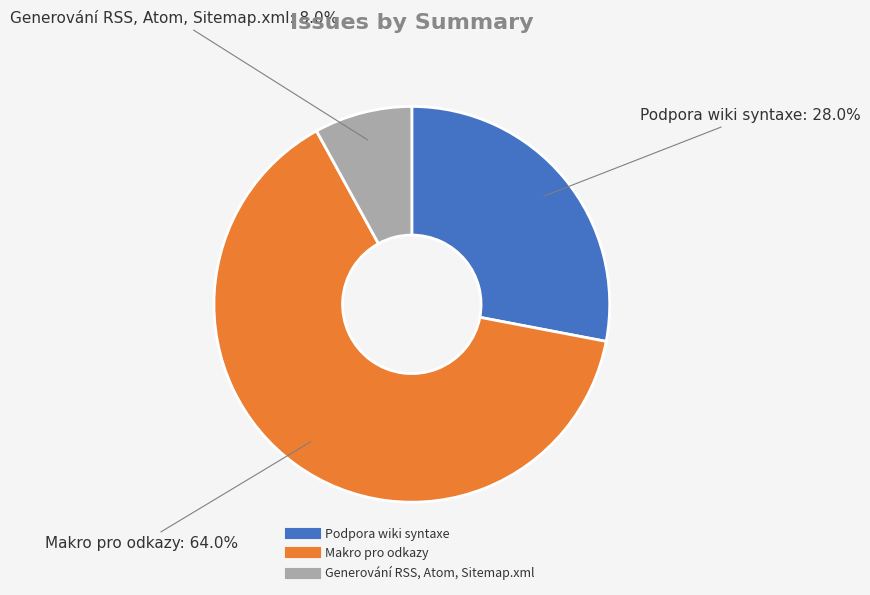

To the nearest percent, what percentage of the pie is Podpora wiki syntaxe?

28%